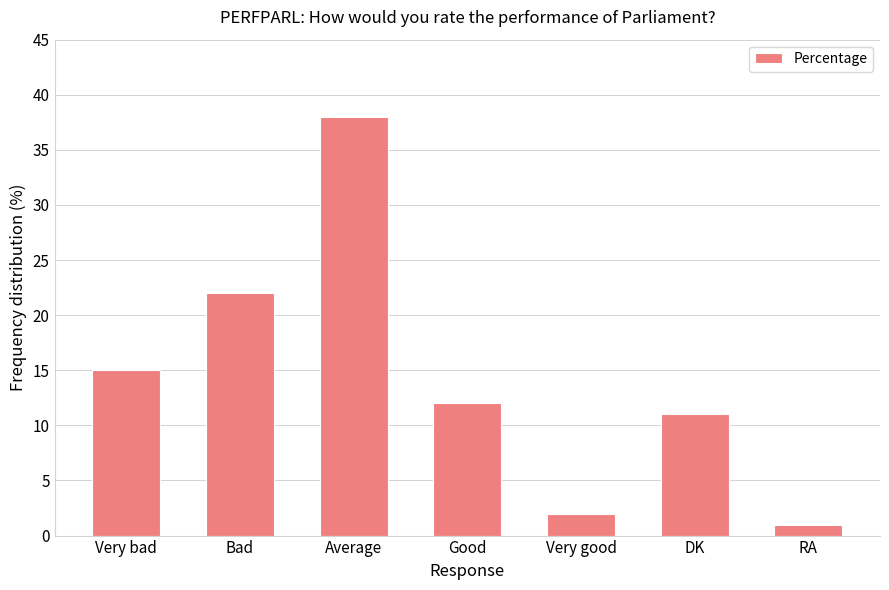

What value does the data have at Very bad, to the nearest 10?

20